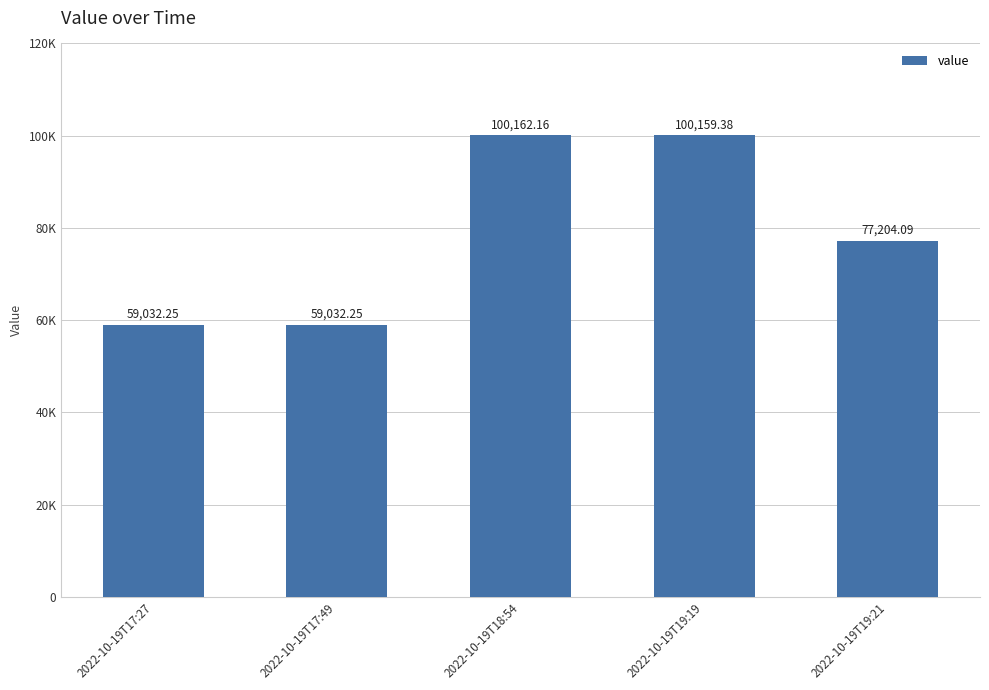

What is the maximum value shown in the chart?

100162.2